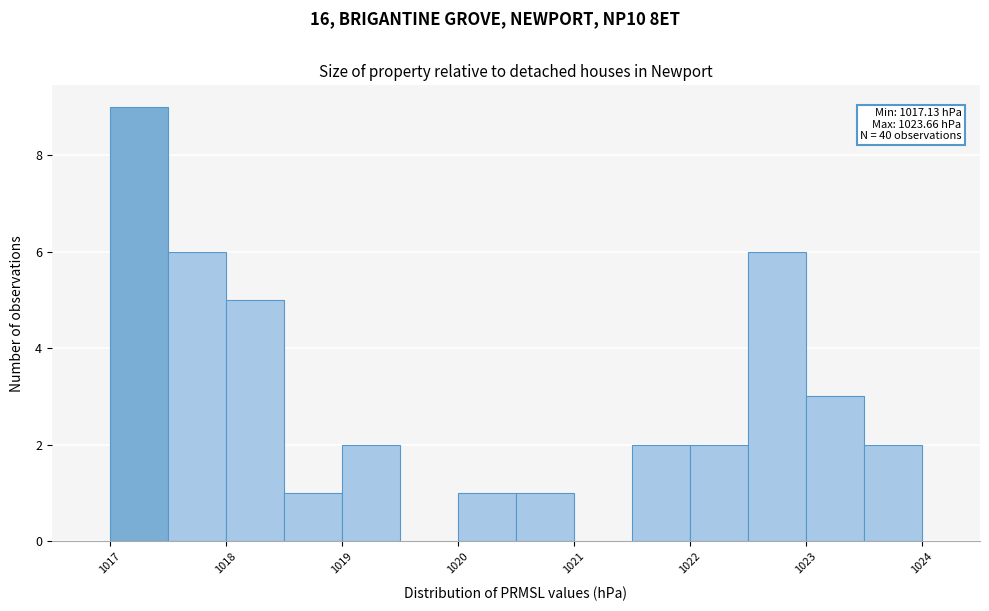

Which range on the x-axis has the tallest bar?

1017.0 to 1017.5